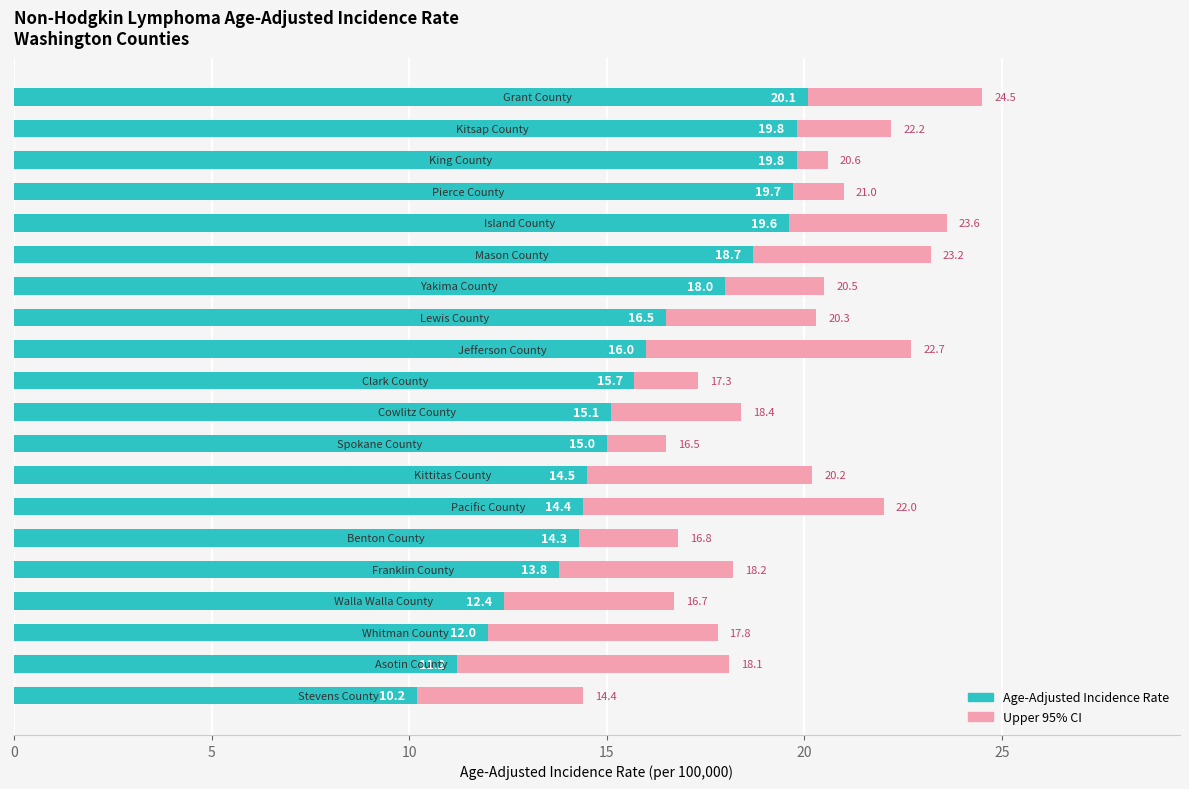

Between 7 and 14, which series saw the biggest shift?

Age-Adjusted Incidence Rate